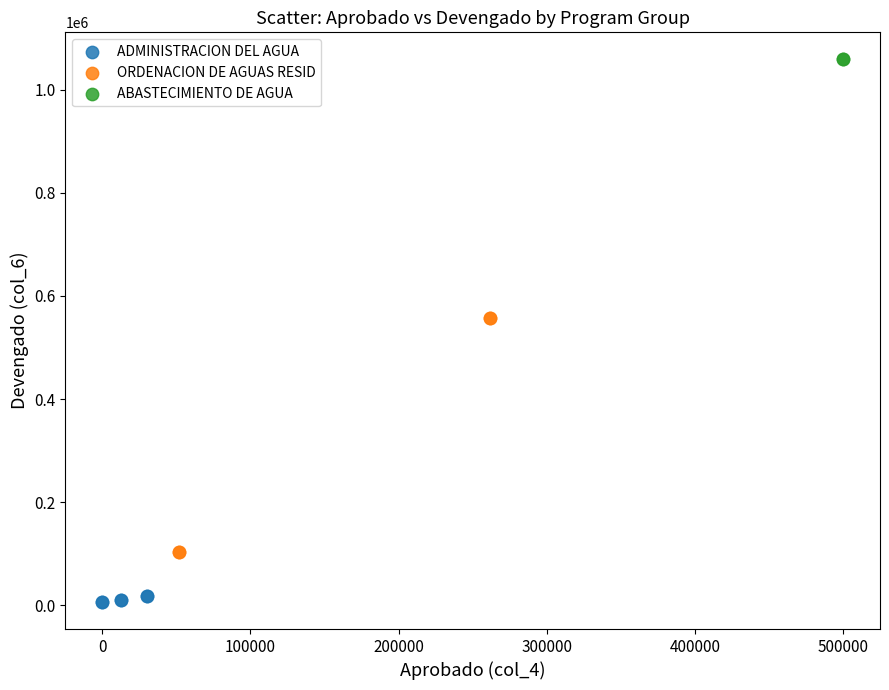

What are all the series names shown in the legend?

ADMINISTRACION DEL AGUA, ORDENACION DE AGUAS RESID, ABASTECIMIENTO DE AGUA